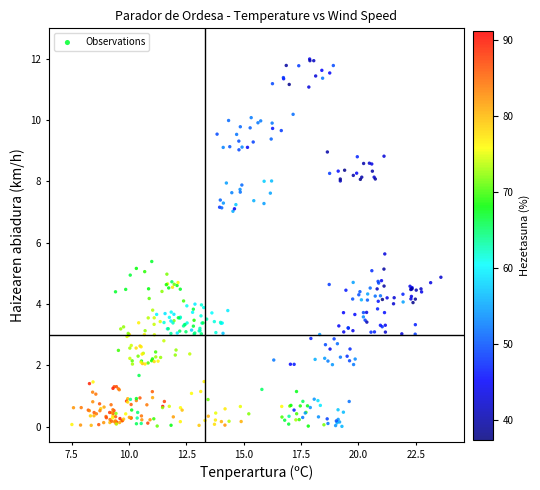

What is the range of Y values (max minus min)?

12.0